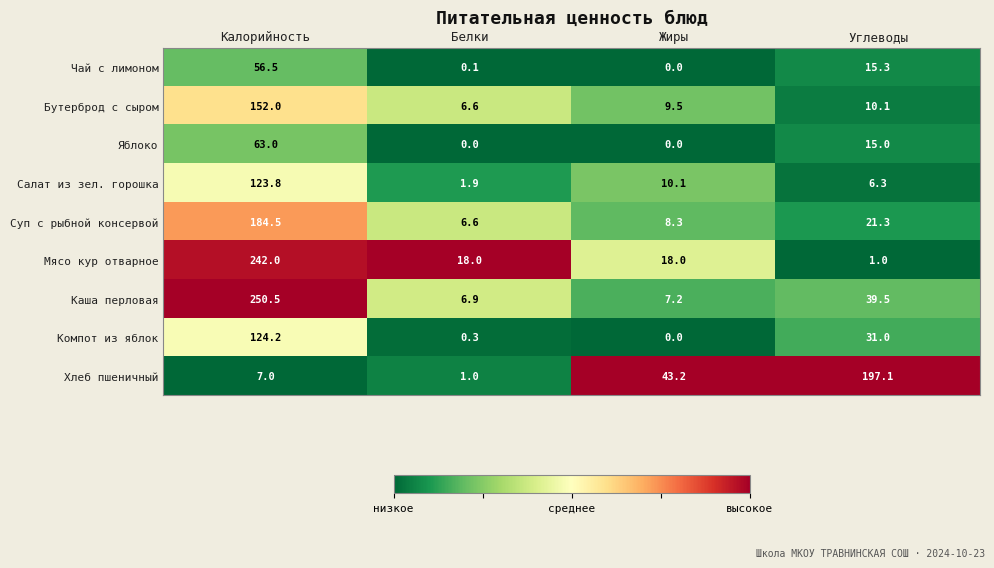

The value of Суп с рыбной консервой at Жиры is 14.6. True or false?

False